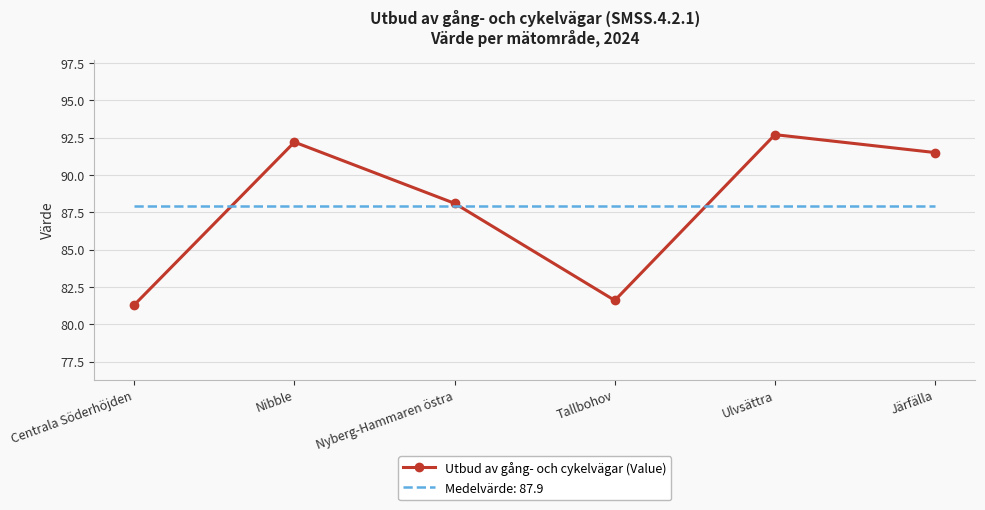

At Järfälla, list the series in order from smallest to largest.

Medelvärde: 87.9, Utbud av gång- och cykelvägar (Value)